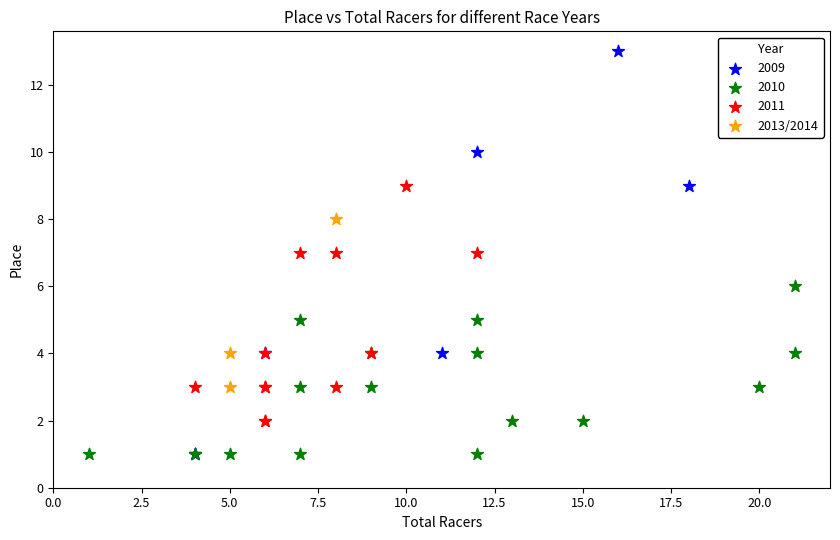

Which series reaches the maximum Y coordinate?

2009